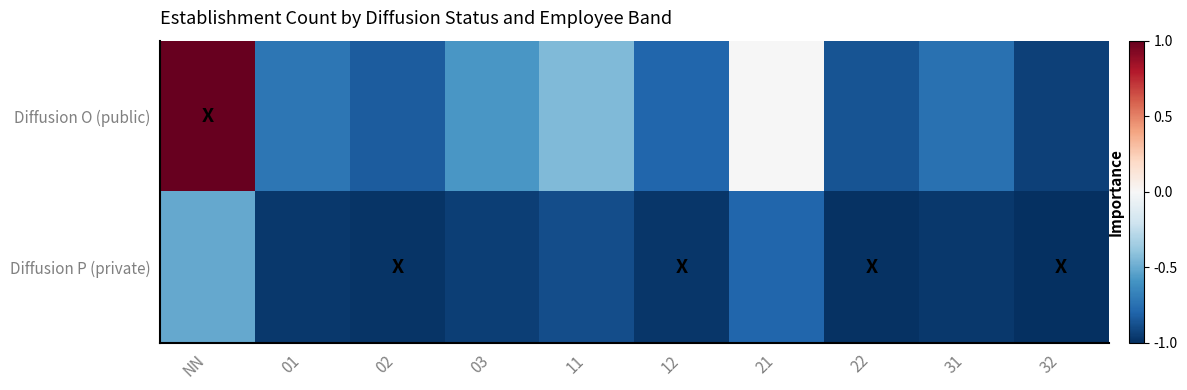

Reading right to left, extract all data points from this chart.

Diffusion O (public): 32=-0.9	31=-0.7	22=-0.9	21=-0.0	12=-0.8	11=-0.4	03=-0.6	02=-0.8	01=-0.7	NN=1.0
Diffusion P (private): 32=-1.0	31=-1.0	22=-1.0	21=-0.8	12=-1.0	11=-0.9	03=-0.9	02=-1.0	01=-1.0	NN=-0.5